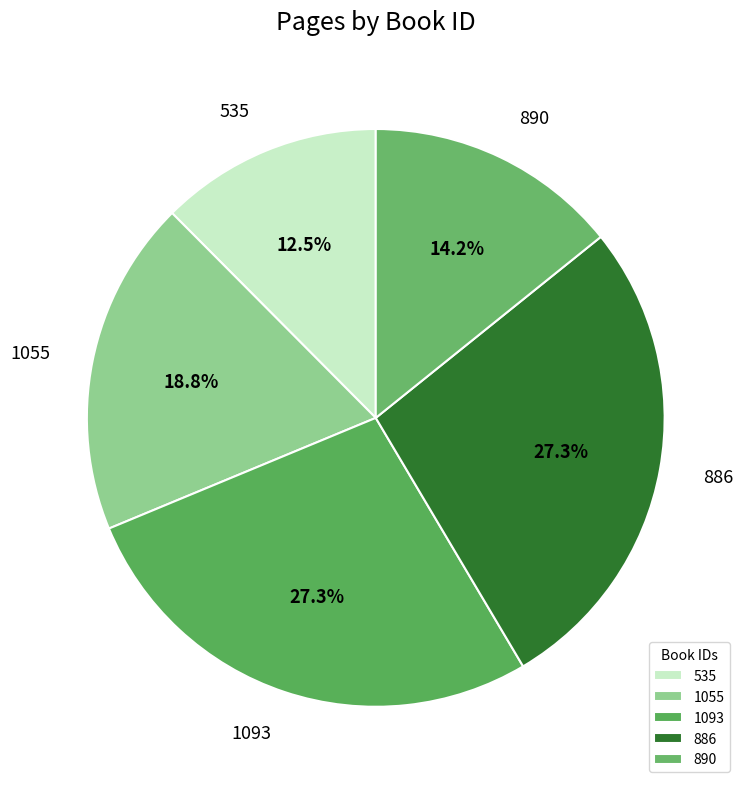

The 1093 slice represents 27% of the pie. True or false?

True